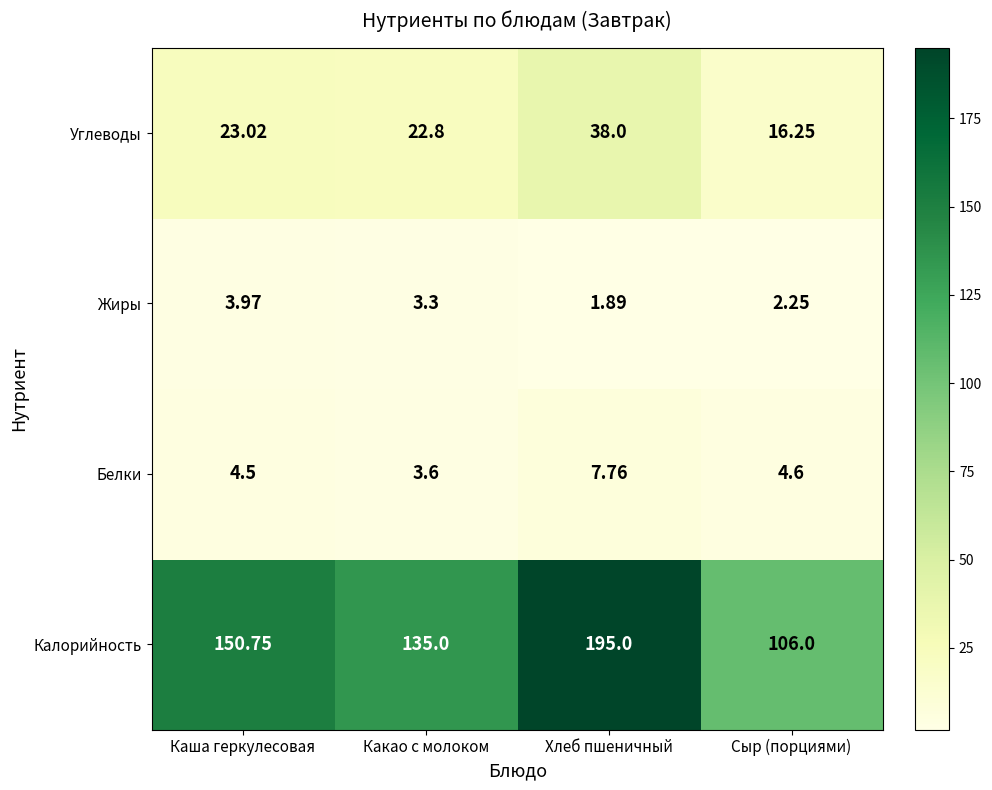

Where does the Калорийность series first go above 150?

Каша геркулесовая